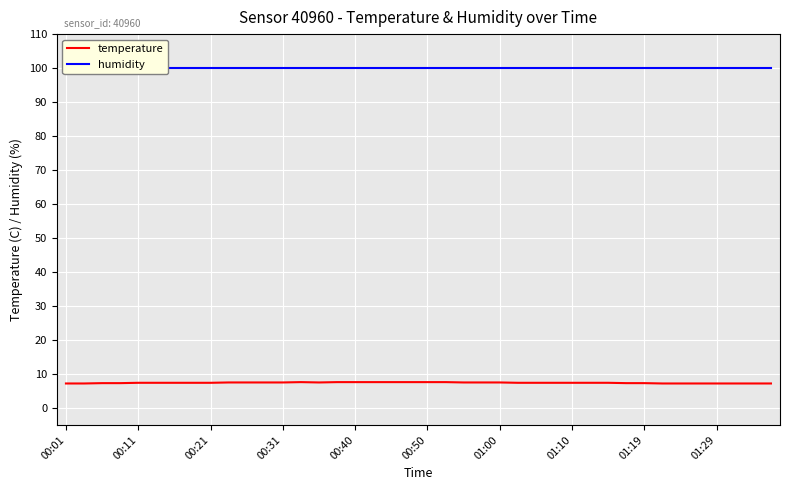

Which series has the largest range (max minus min)?

temperature